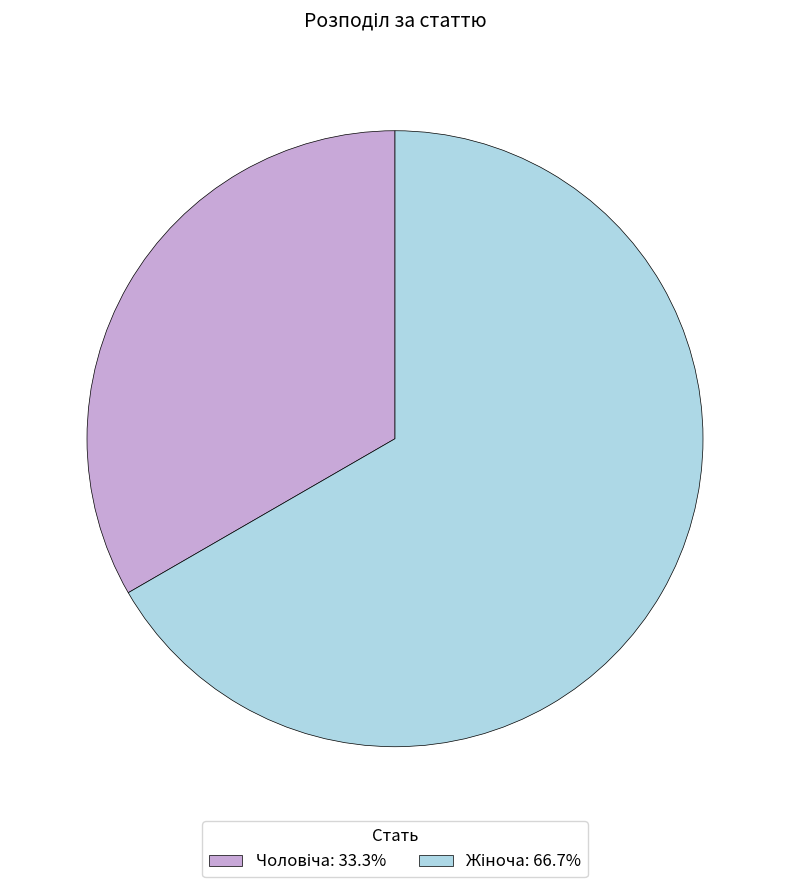

How many segments does this pie chart have?

2